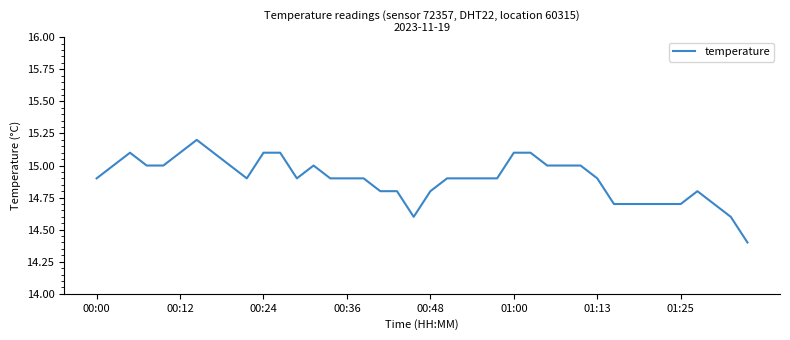

Does the chart display data point markers on the line(s)?

No